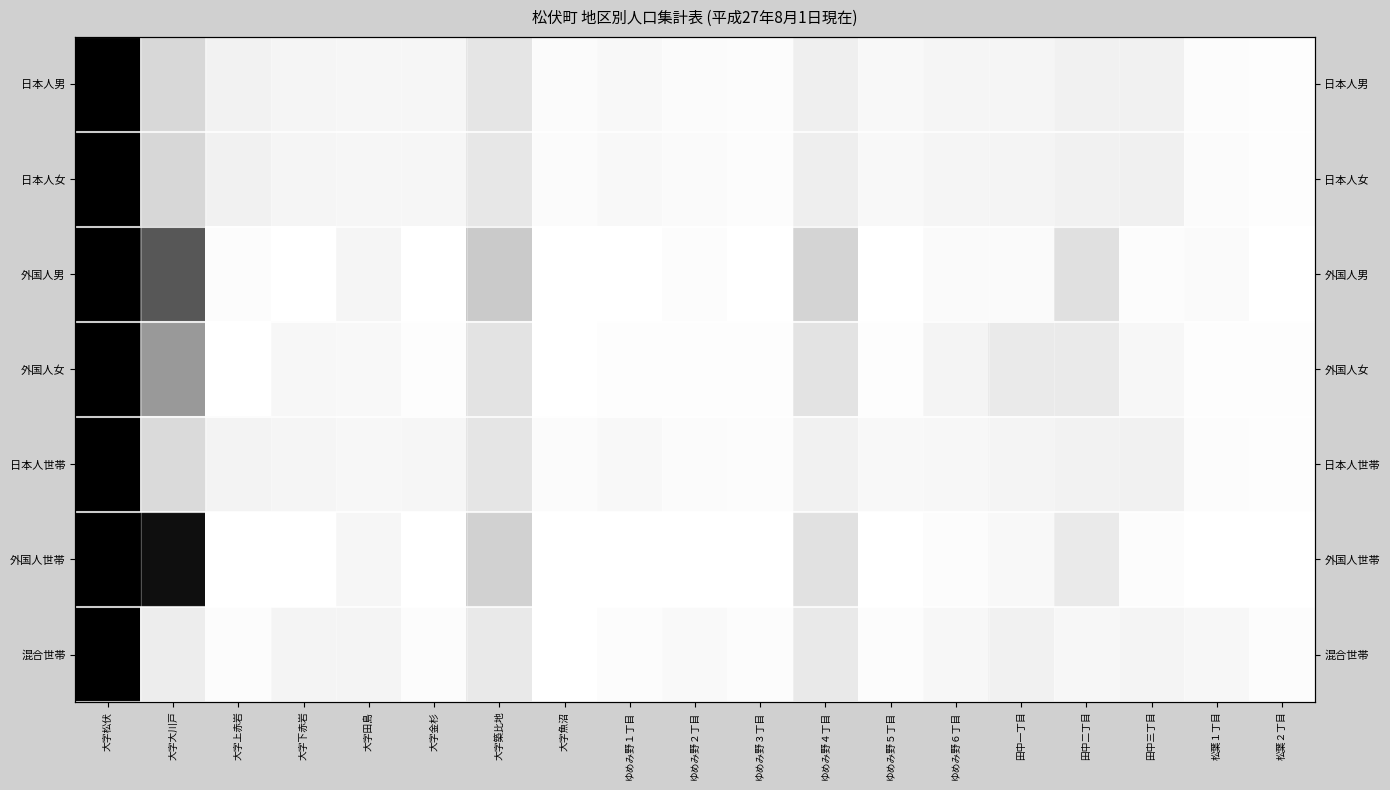

Which series changed the most between 大字魚沼 and 松葉２丁目?

混合世帯